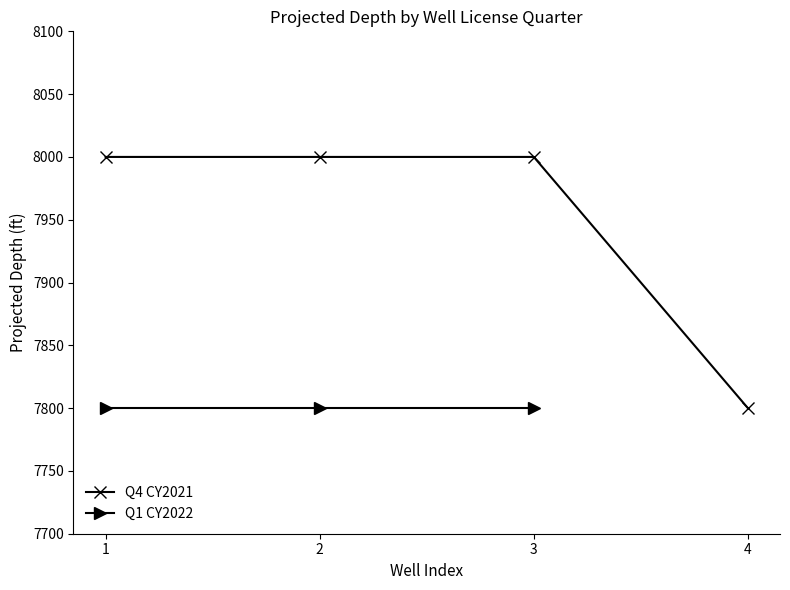

What is the value of the 1st point from the left?

8000